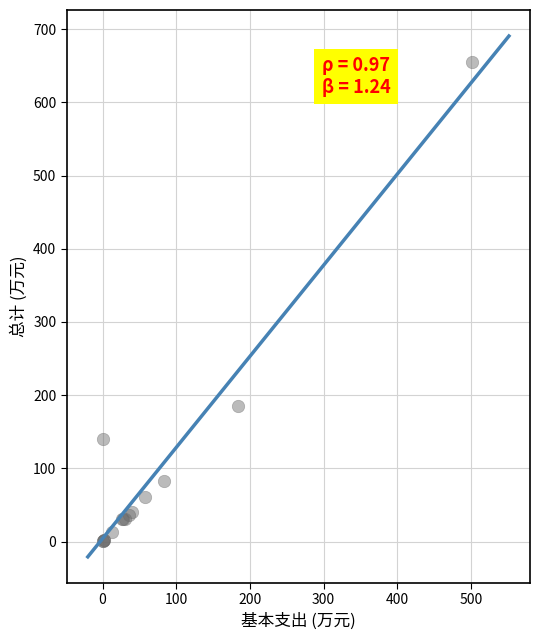

What Y value in the scatter plot is closest to 327?

185.5